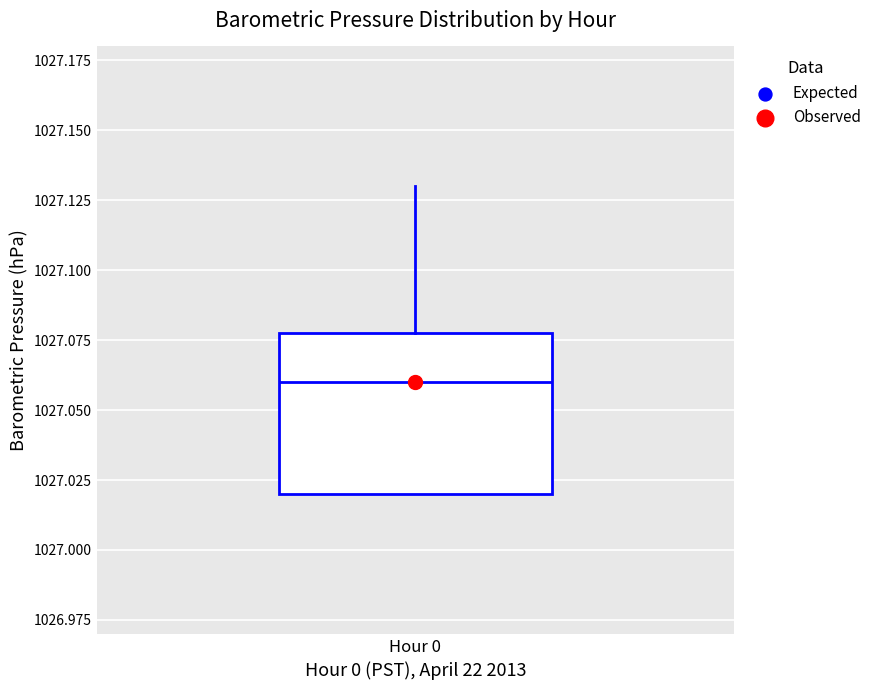

Transcribe this box plot: give where the median line is, the range the box spans, and where the two whiskers end, as read against the y-axis. The values are not printed on the chart, so give them approximately, as read against the axis.

median 1027.06, box 1027.02 to 1027.08, whiskers 1027.02 to 1027.13